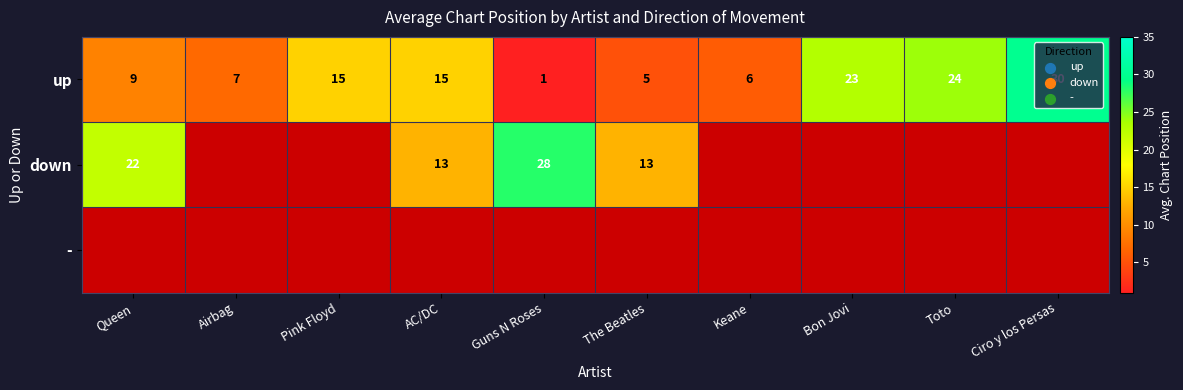

What is the approximate value of up at AC/DC, to the nearest 5?

15